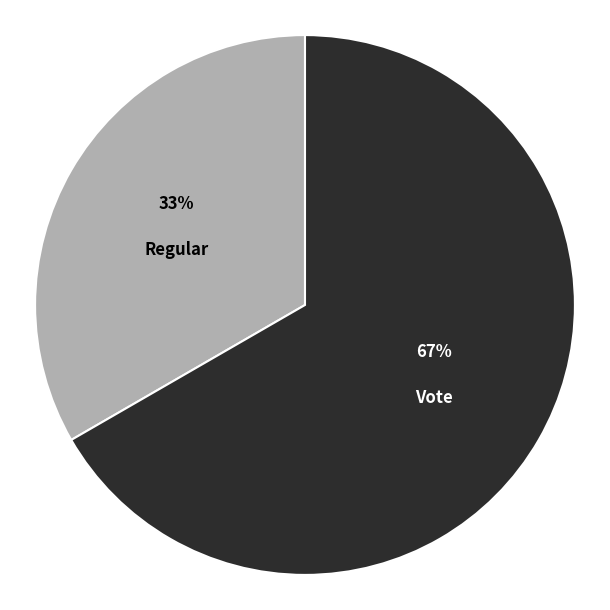

To the nearest percent, what is the average slice percentage?

50%